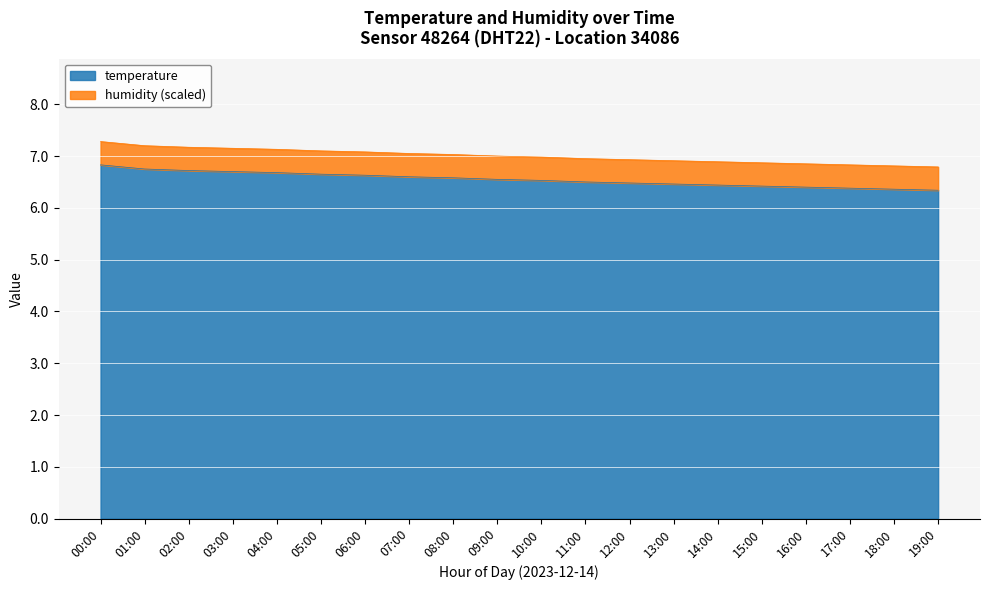

Reading left to right, list all the values displayed in this chart.

00:00=6.8	01:00=6.8	02:00=6.7	03:00=6.7	04:00=6.7	05:00=6.7	06:00=6.6	07:00=6.6	08:00=6.6	09:00=6.5	10:00=6.5	11:00=6.5	12:00=6.5	13:00=6.5	14:00=6.4	15:00=6.4	16:00=6.4	17:00=6.4	18:00=6.4	19:00=6.3